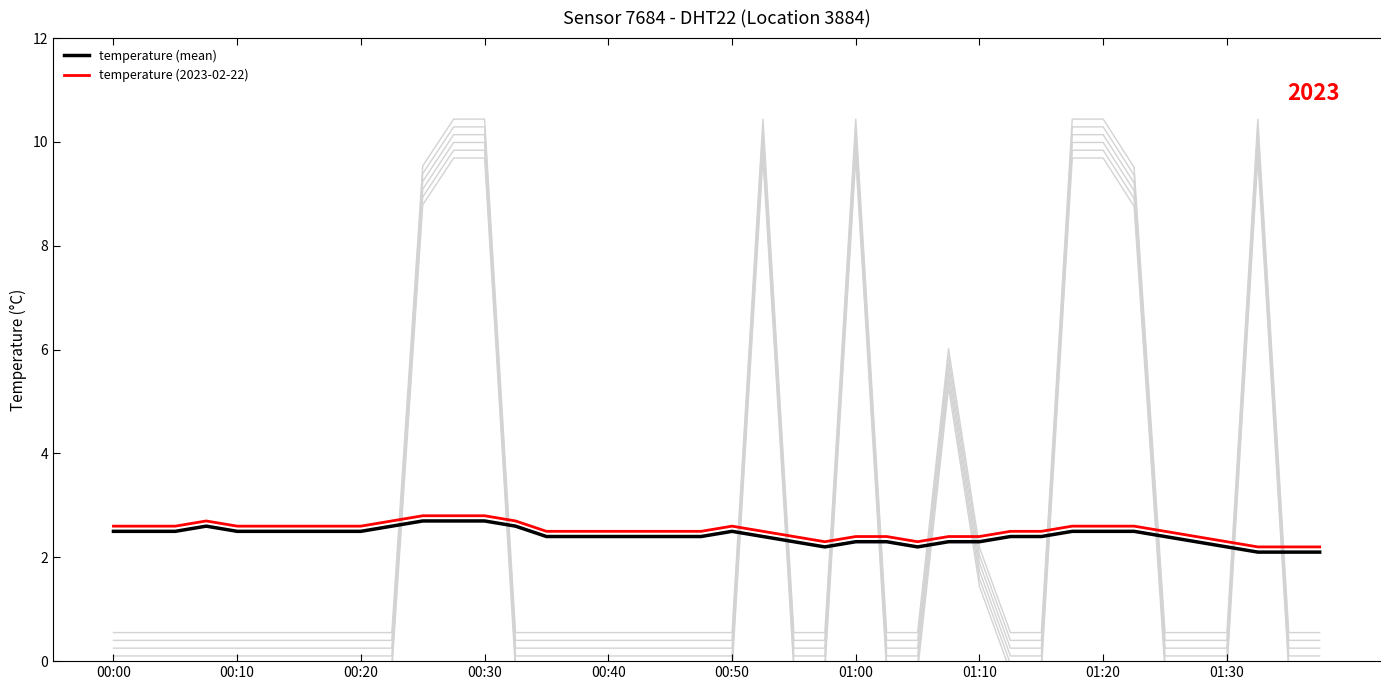

How many temperature values are between 2 and 3?

40